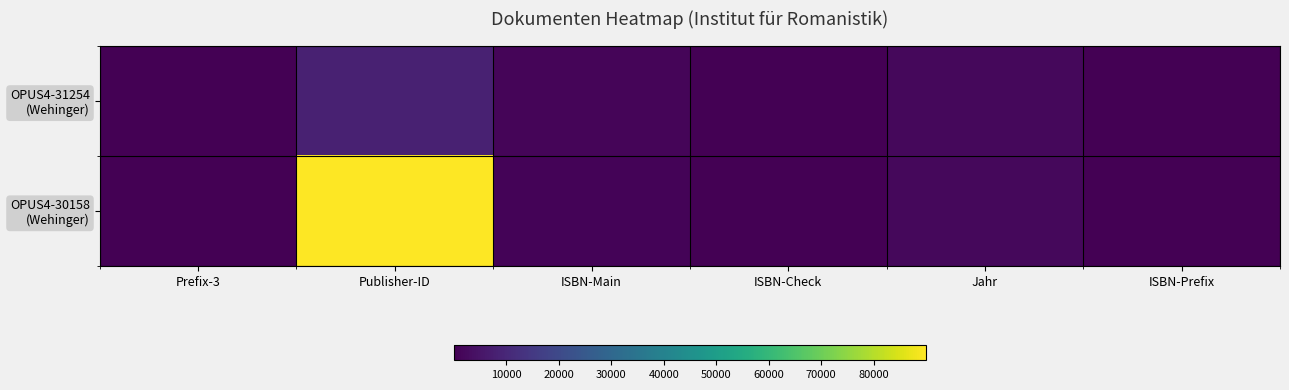

The value of OPUS4-31254 (Wehinger) at ISBN-Check is 6. True or false?

True